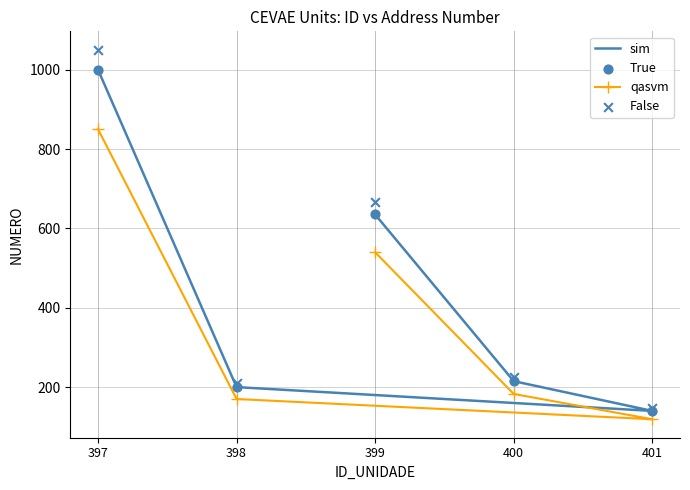

Is the value of True at 397 greater than the value of qasvm at 397?

Yes